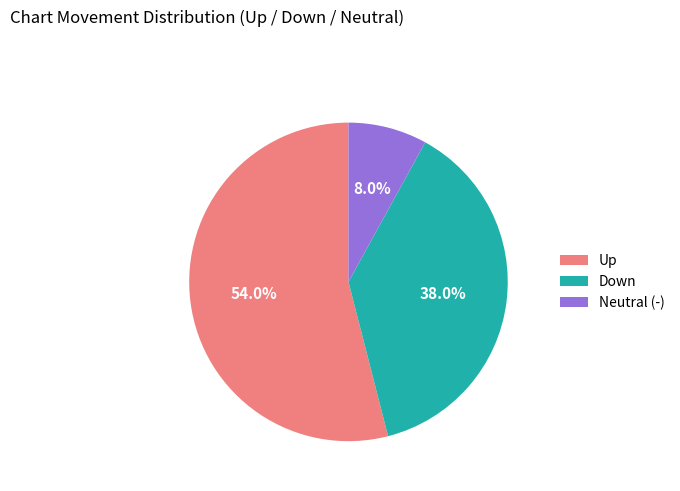

What percentage do Neutral (-) and Down together represent?

46.0%